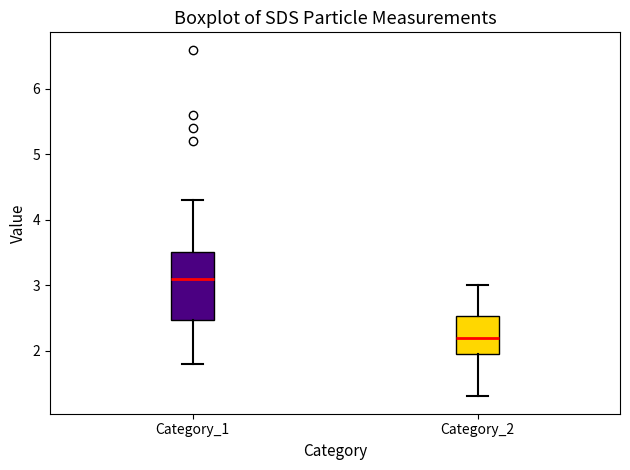

Reading left to right, read every box against the y-axis: the position of its median line, the range the box covers, and the ends of its whiskers. The values are not printed on the chart, so give them approximately, as read against the axis.

Category_1: median 3.1, box 2.5 to 3.5, whiskers 1.8 to 4.3
Category_2: median 2.2, box 2.0 to 2.5, whiskers 1.3 to 3.0